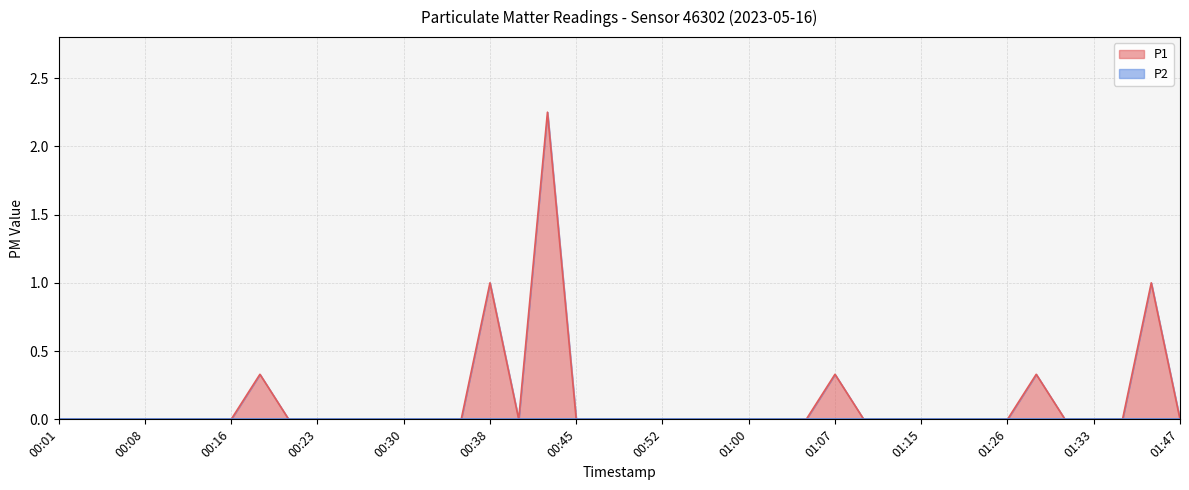

True or false: there are more than 2 points higher than both neighbors.

True